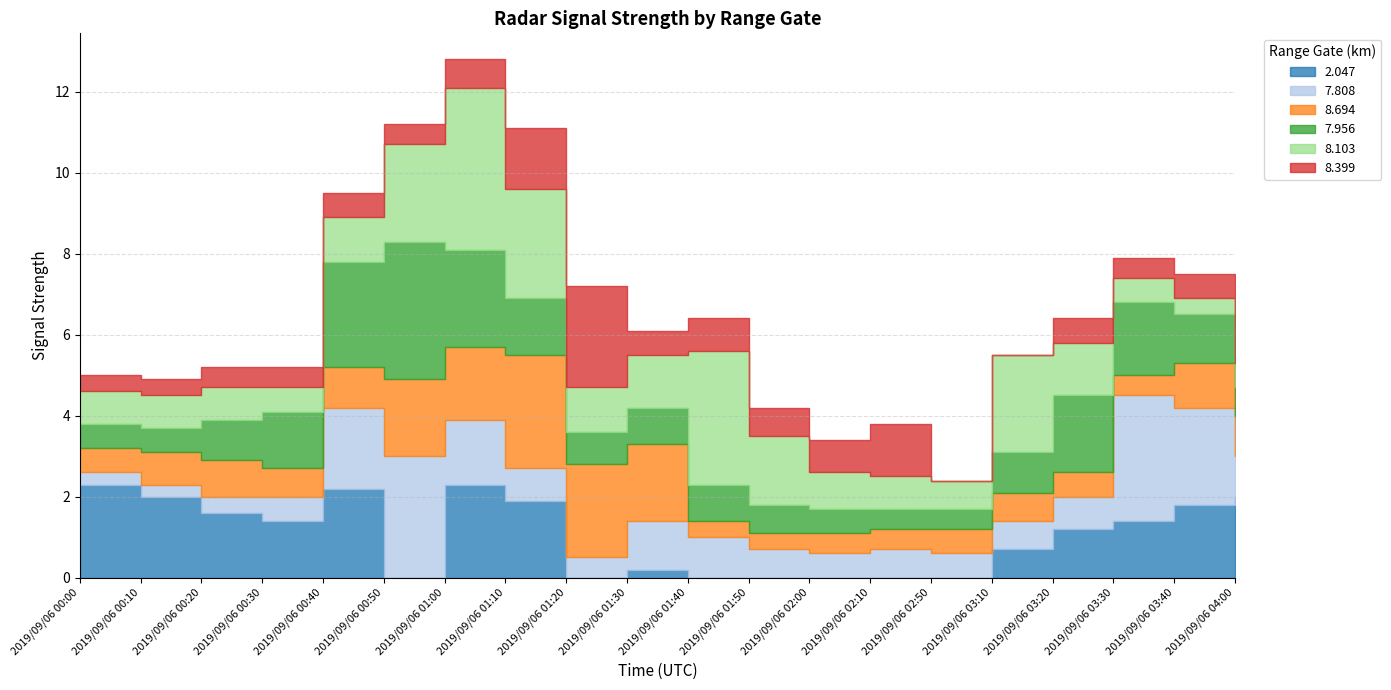

How many data points does each series have?

20